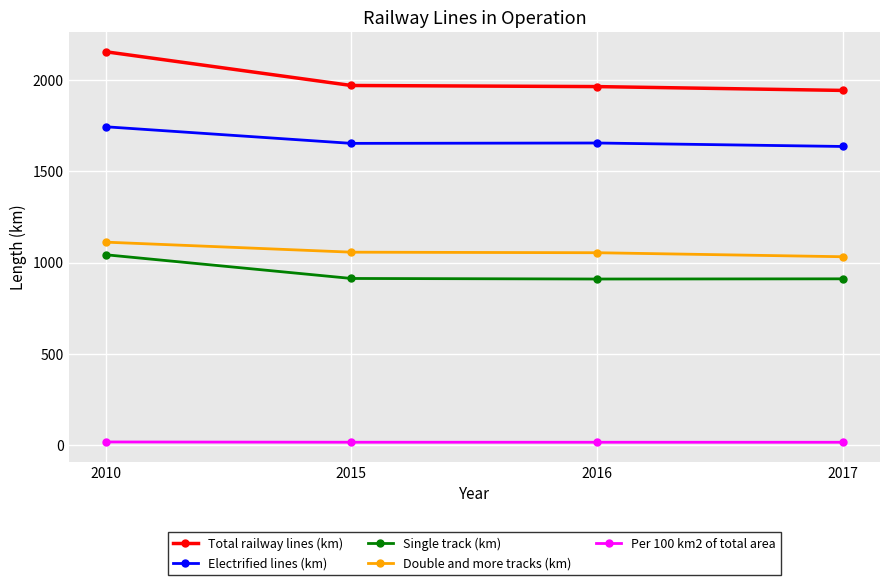

True or false: Electrified lines (km) and Double and more tracks (km) intersect in this chart.

False